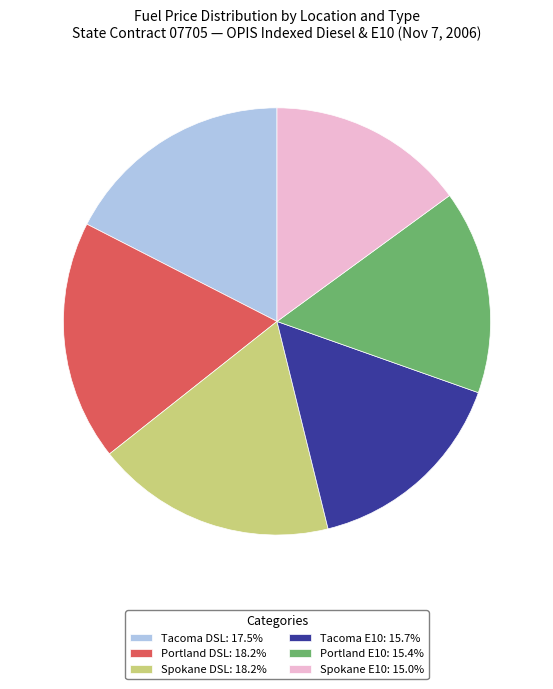

Is the sum of Tacoma DSL: 17.5% and Portland E10: 15.4% greater than half?

No